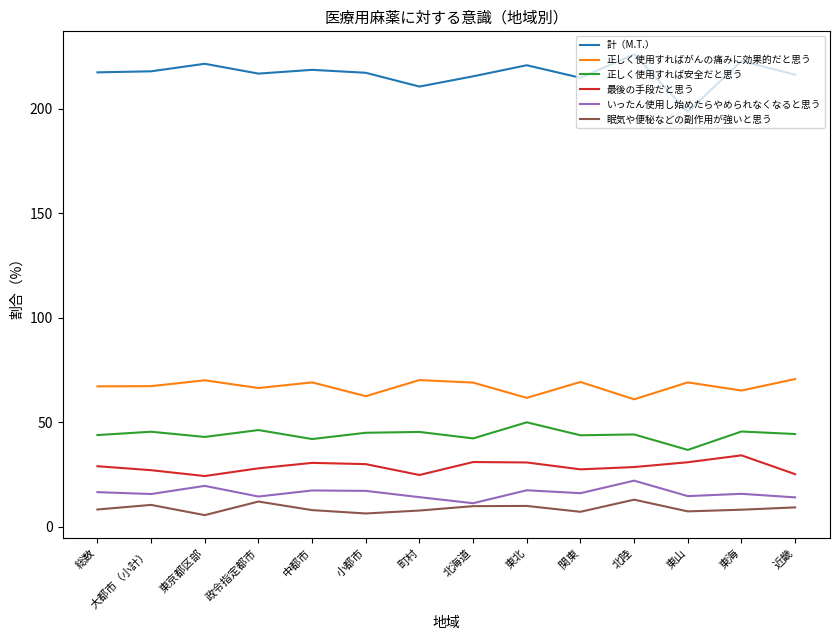

What is the approximate value of いったん使用し始めたらやめられなくなると思う at 東京都区部?

19.6